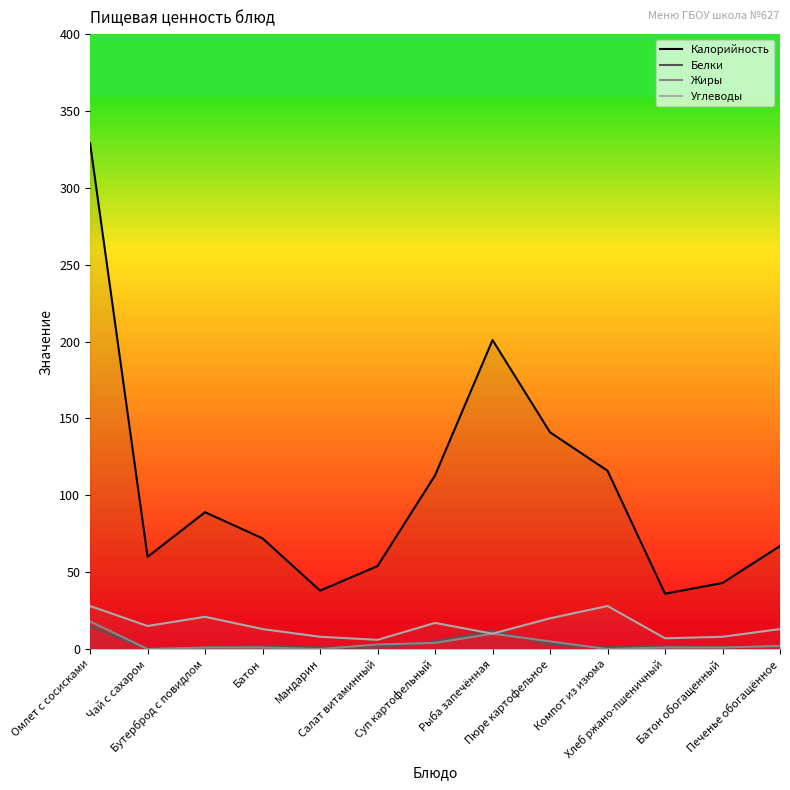

How many lines are shown in the chart?

4